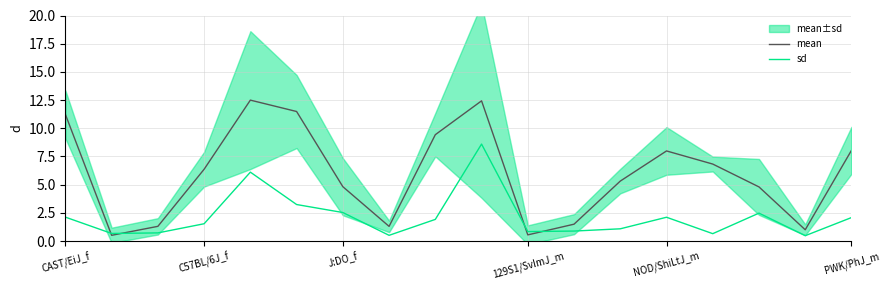

True or false: sd has a value of 2.1 at CAST/EiJ_f.

True